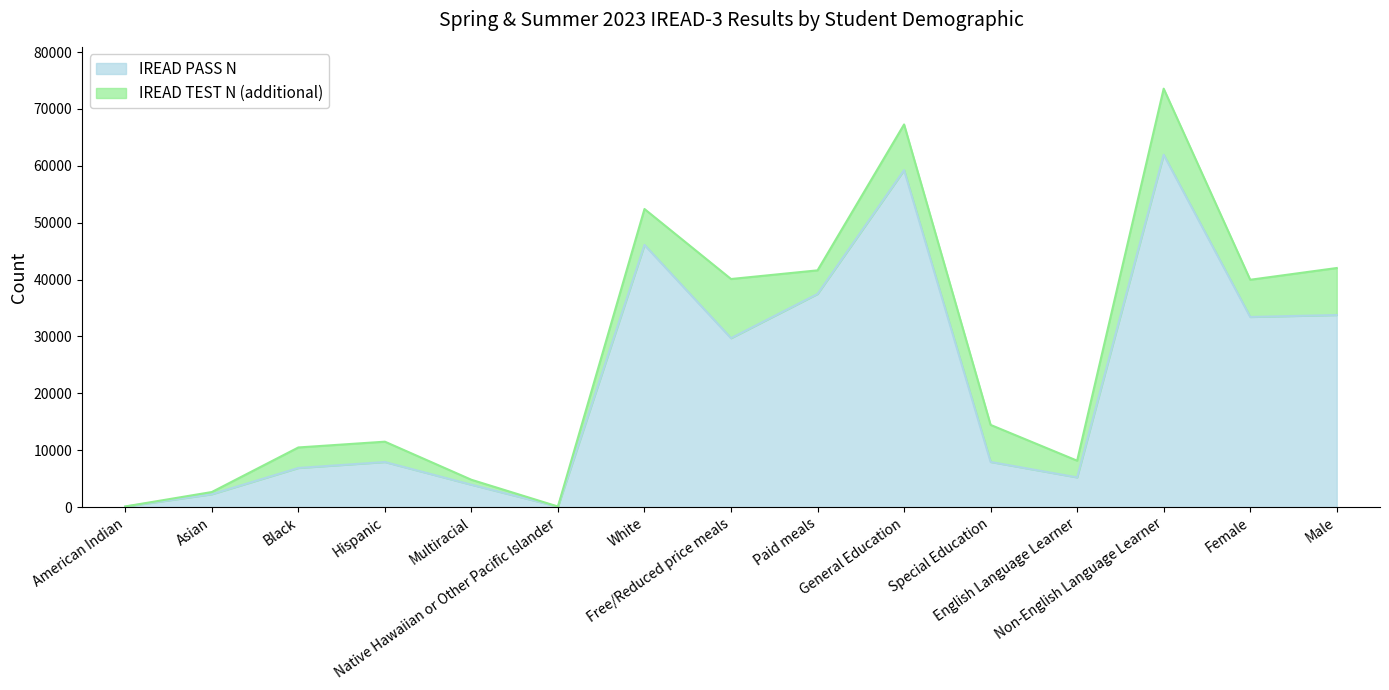

How many interior local valleys does the IREAD TEST N series have?

4